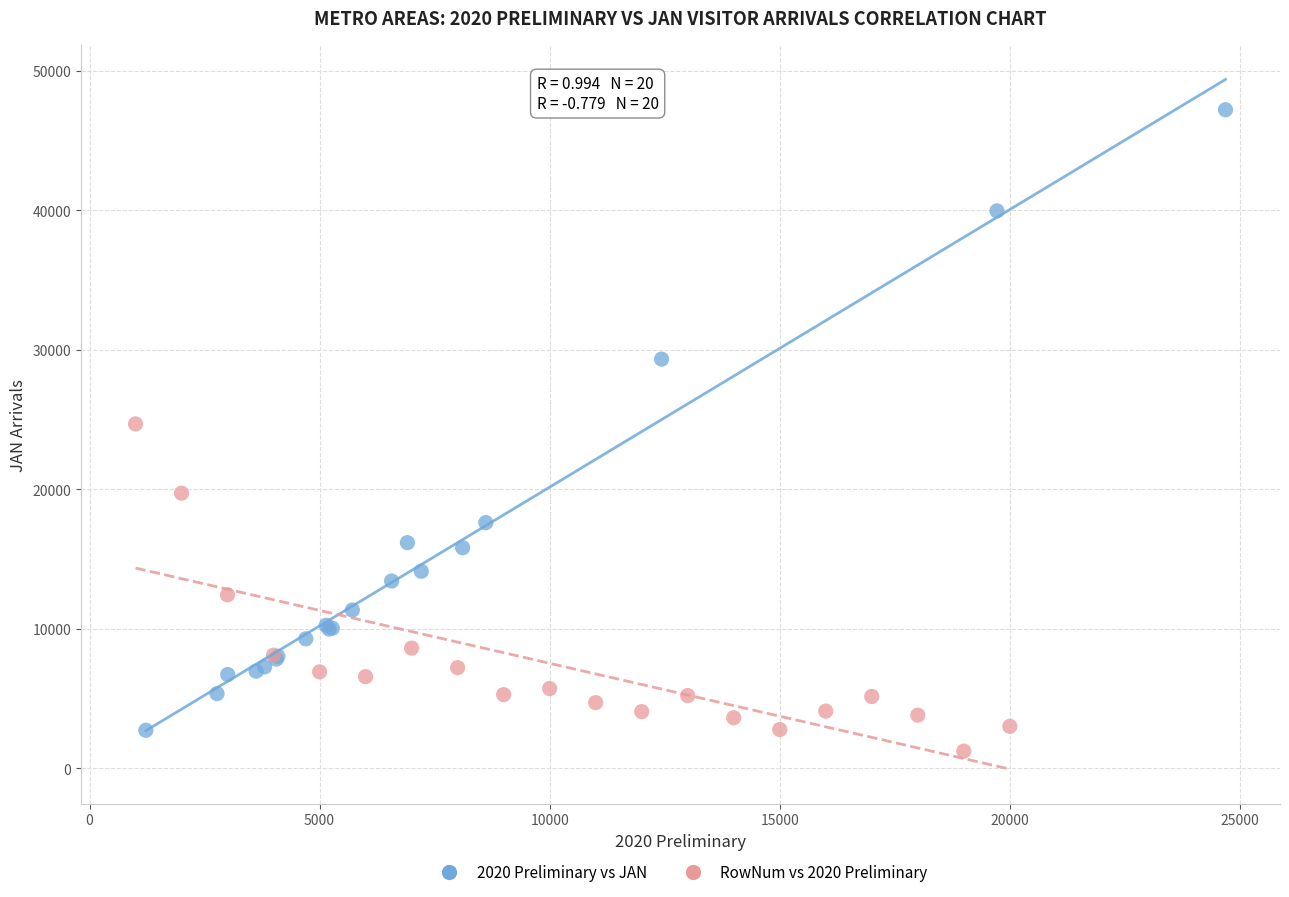

Which series reaches the maximum Y coordinate?

2020 Preliminary vs JAN